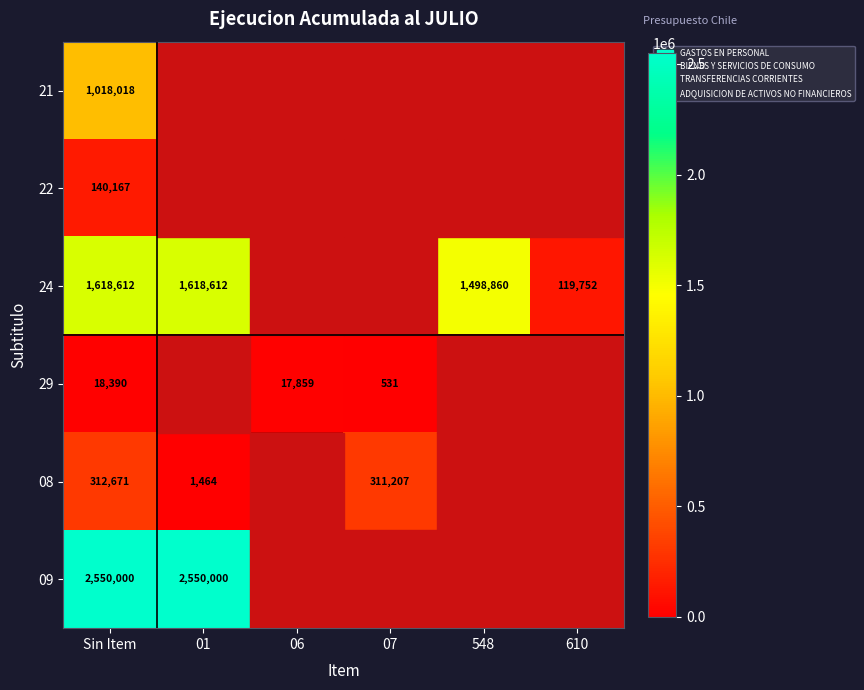

What is the total value across all series at Sin Item?

5657858